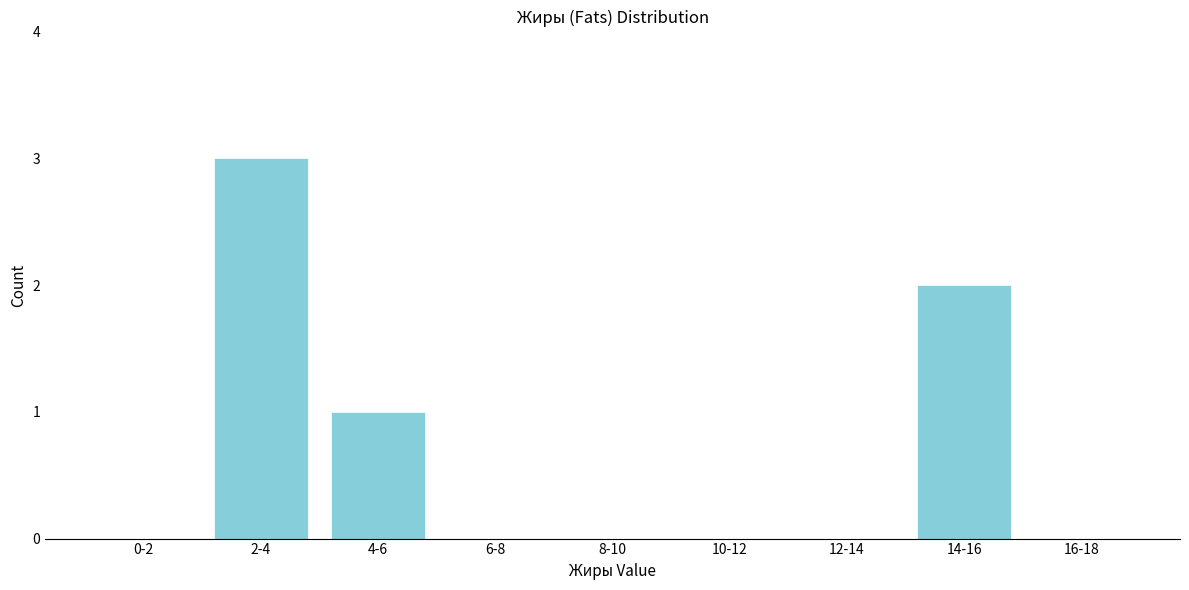

Reading left to right, extract all data points from this chart.

0-2=0	2-4=3	4-6=1	6-8=0	8-10=0	10-12=0	12-14=0	14-16=2	16-18=0